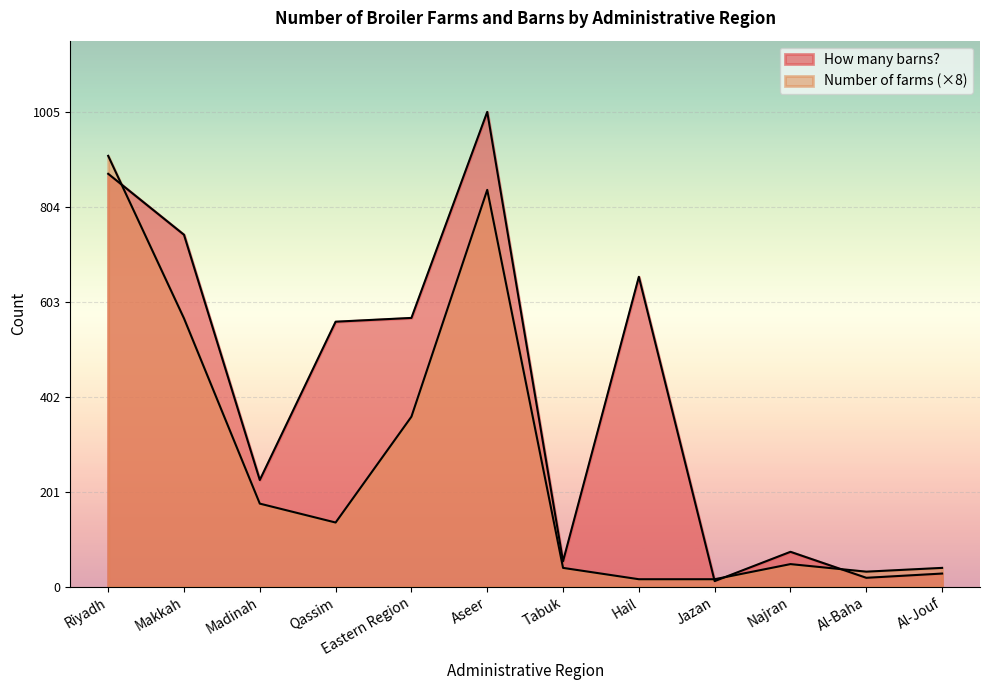

Where does the Number of farms series first go above 136?

Riyadh